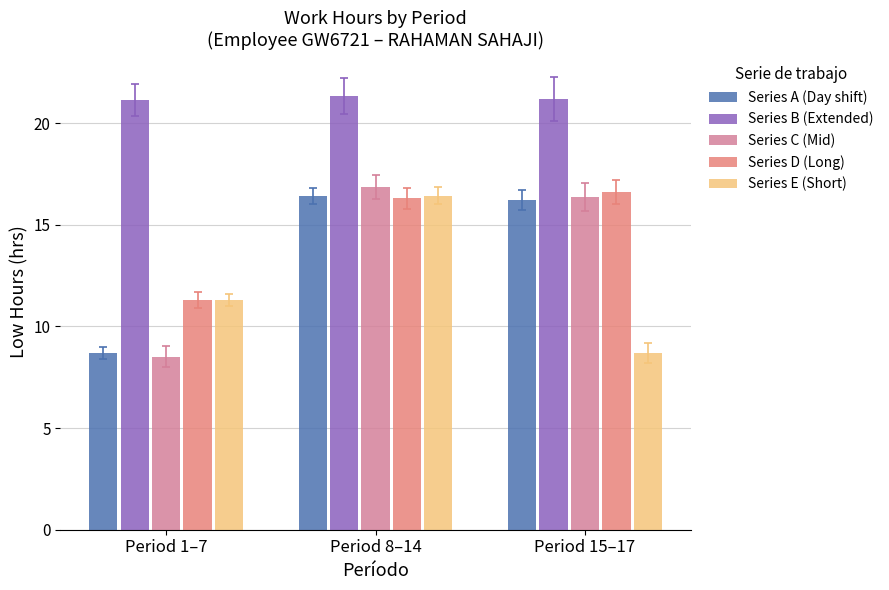

True or false: Series D (Long) has a value of 16.3 at Period 8–14.

True